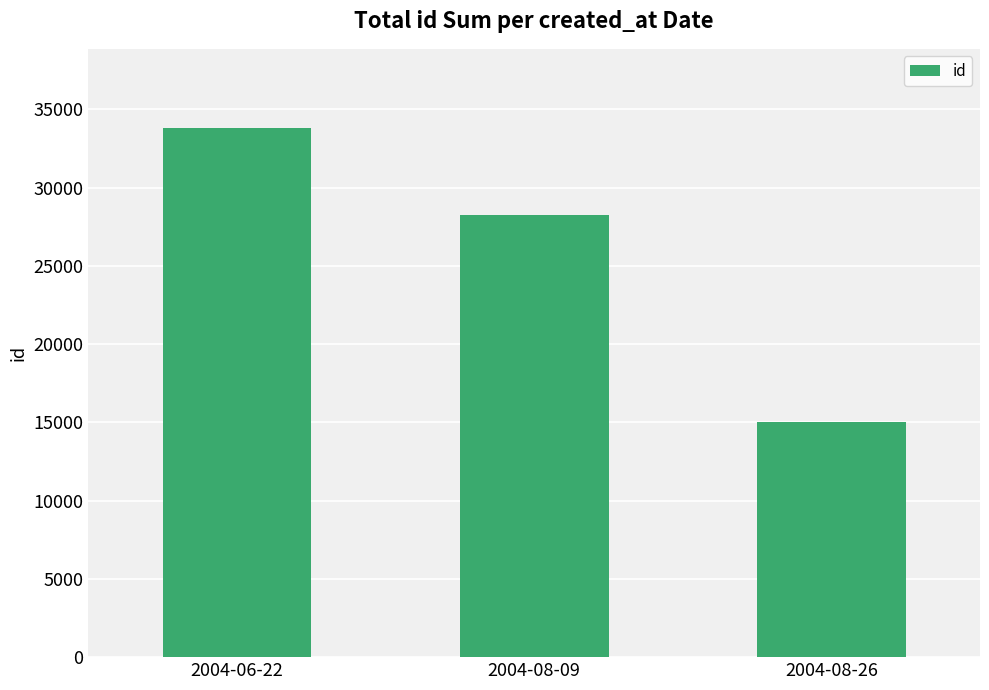

True or false: the data shows 49680 at 2004-08-09.

False